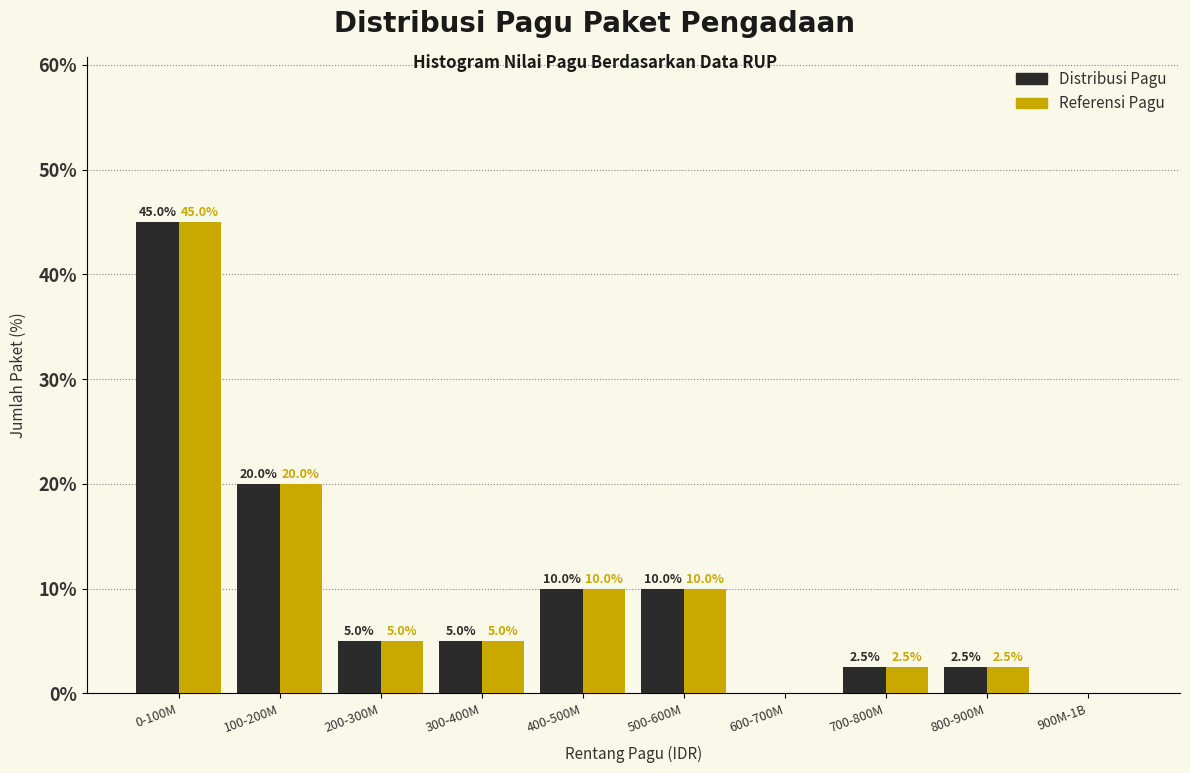

Reading right to left, what are all the values shown in this chart?

Distribusi Pagu: 900M-1B=0.0	800-900M=2.5	700-800M=2.5	600-700M=0.0	500-600M=10.0	400-500M=10.0	300-400M=5.0	200-300M=5.0	100-200M=20.0	0-100M=45.0
Referensi Pagu: 900M-1B=0.0	800-900M=2.5	700-800M=2.5	600-700M=0.0	500-600M=10.0	400-500M=10.0	300-400M=5.0	200-300M=5.0	100-200M=20.0	0-100M=45.0